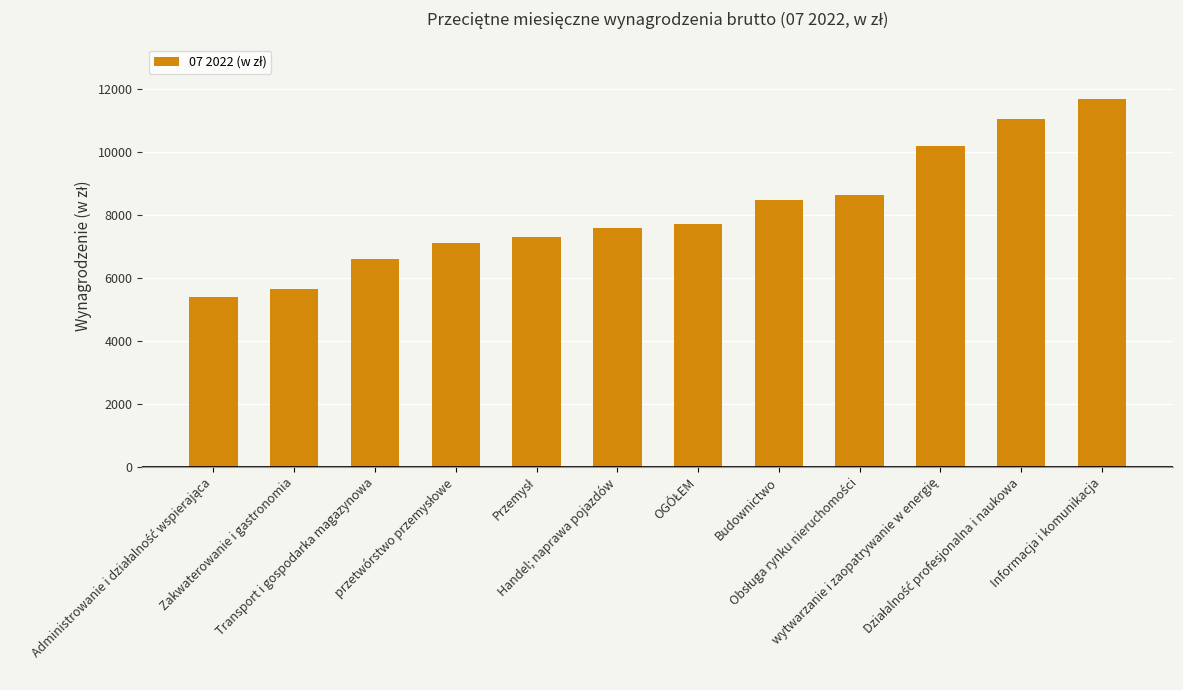

What position from the right is Transport i gospodarka magazynowa?

10